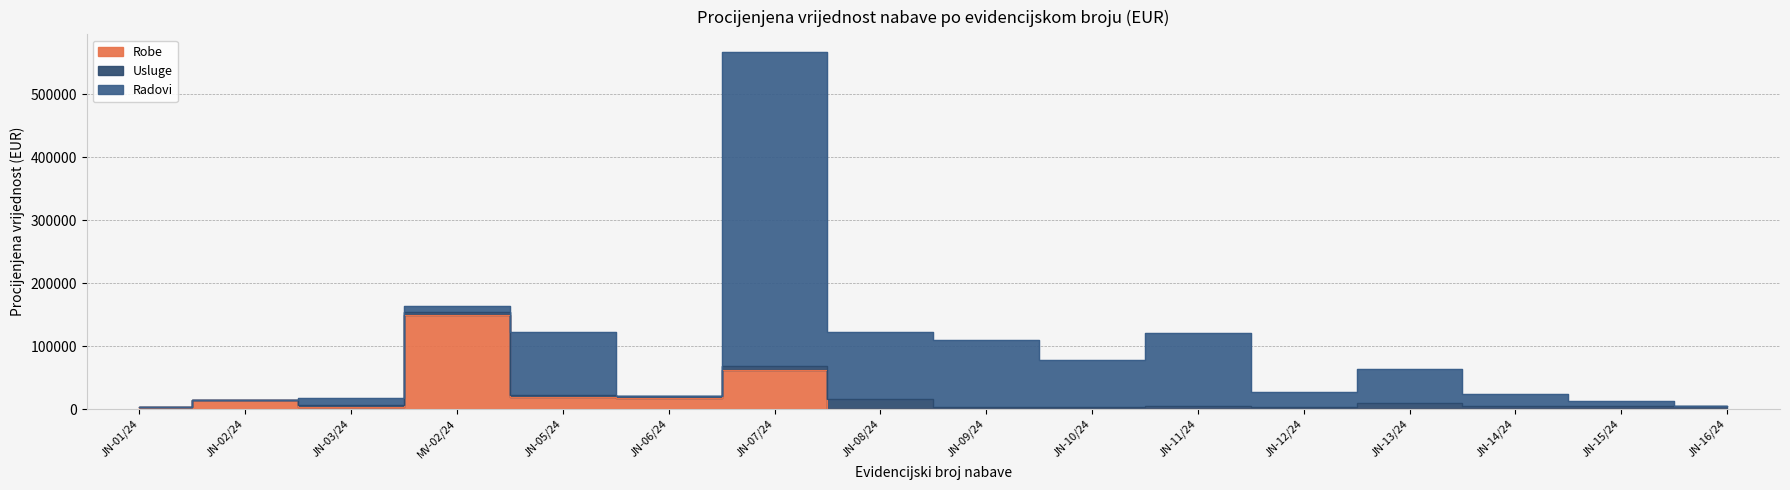

Reading right to left, extract all data points from this chart.

Robe: JN-16/24=0.0	JN-15/24=0.0	JN-14/24=0.0	JN-13/24=0.0	JN-12/24=0.0	JN-11/24=0.0	JN-10/24=0.0	JN-09/24=0.0	JN-08/24=0.0	JN-07/24=61827.0	JN-06/24=17400.0	JN-05/24=19539.0	MV-02/24=149660.0	JN-03/24=3184.0	JN-02/24=14500.0	JN-01/24=2776.0
Usluge: JN-16/24=4240.0	JN-15/24=4000.0	JN-14/24=4000.0	JN-13/24=10000.0	JN-12/24=3184.0	JN-11/24=4240.0	JN-10/24=3184.0	JN-09/24=3184.0	JN-08/24=15420.0	JN-07/24=6376.0	JN-06/24=3000.0	JN-05/24=2700.0	MV-02/24=4800.0	JN-03/24=2656.0	JN-02/24=0.0	JN-01/24=0.0
Radovi: JN-16/24=0.0	JN-15/24=8000.0	JN-14/24=19280.0	JN-13/24=53360.0	JN-12/24=24000.0	JN-11/24=116768.0	JN-10/24=75072.0	JN-09/24=106800.0	JN-08/24=106800.0	JN-07/24=499000.0	JN-06/24=0.0	JN-05/24=99900.0	MV-02/24=9311.2	JN-03/24=11440.0	JN-02/24=0.0	JN-01/24=0.0